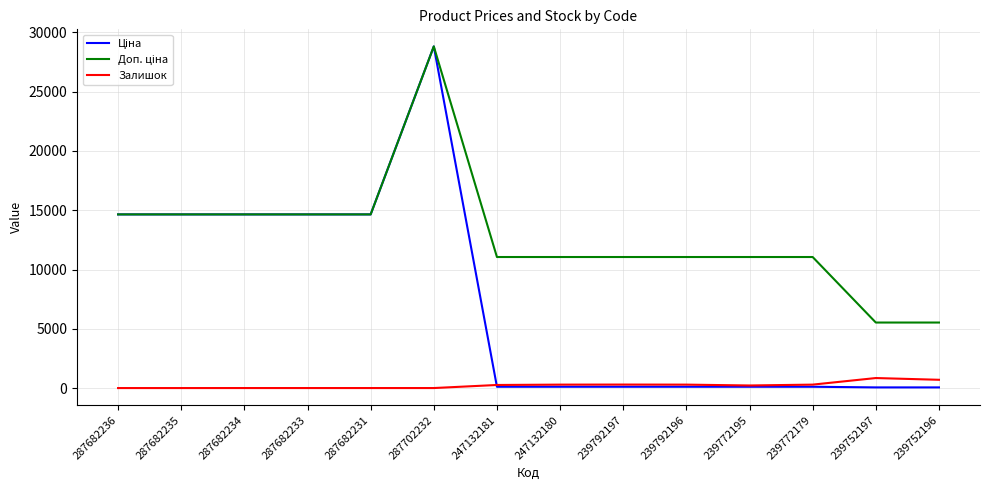

How many lines are shown in the chart?

3